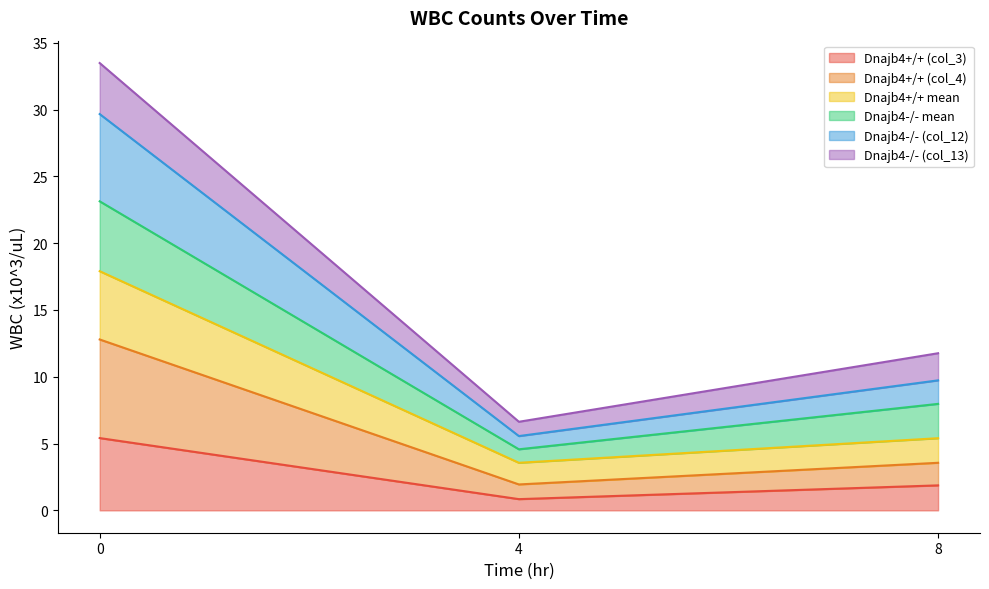

What is the greatest value displayed?

33.5